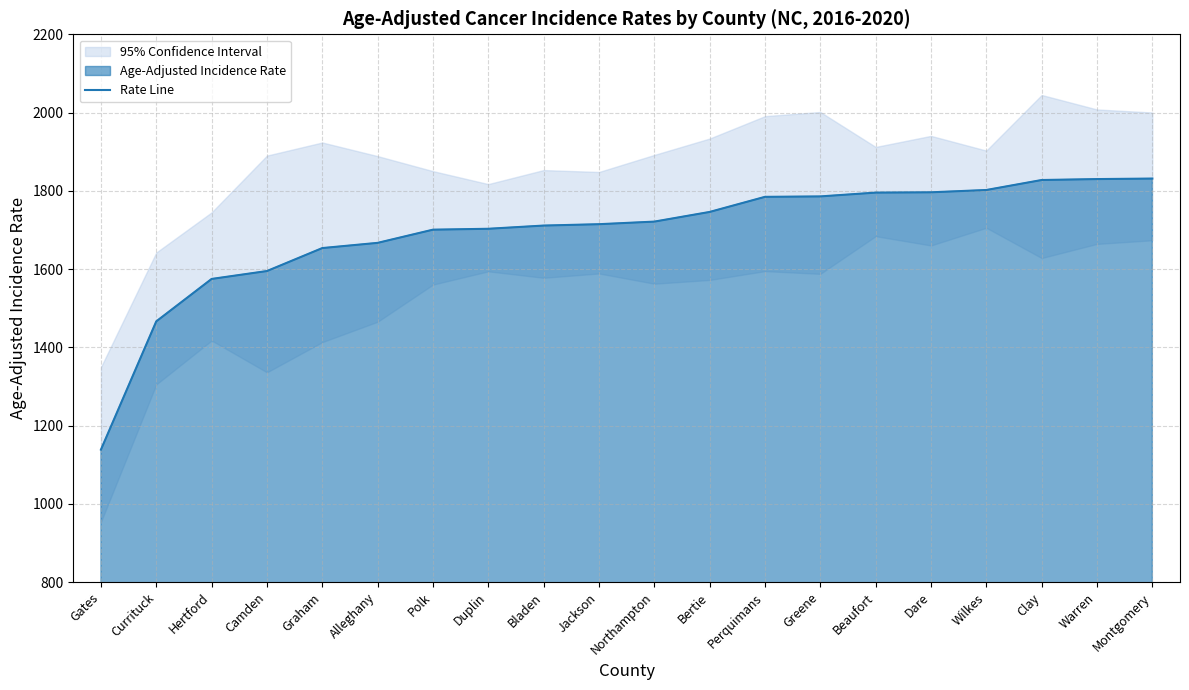

Reading right to left, what are all the values shown in this chart?

1831.3	1830.0	1827.6	1802.1	1796.2	1795.4	1785.7	1784.6	1746.0	1721.3	1714.7	1711.2	1703.0	1700.7	1667.0	1653.7	1595.0	1574.8	1466.4	1138.6